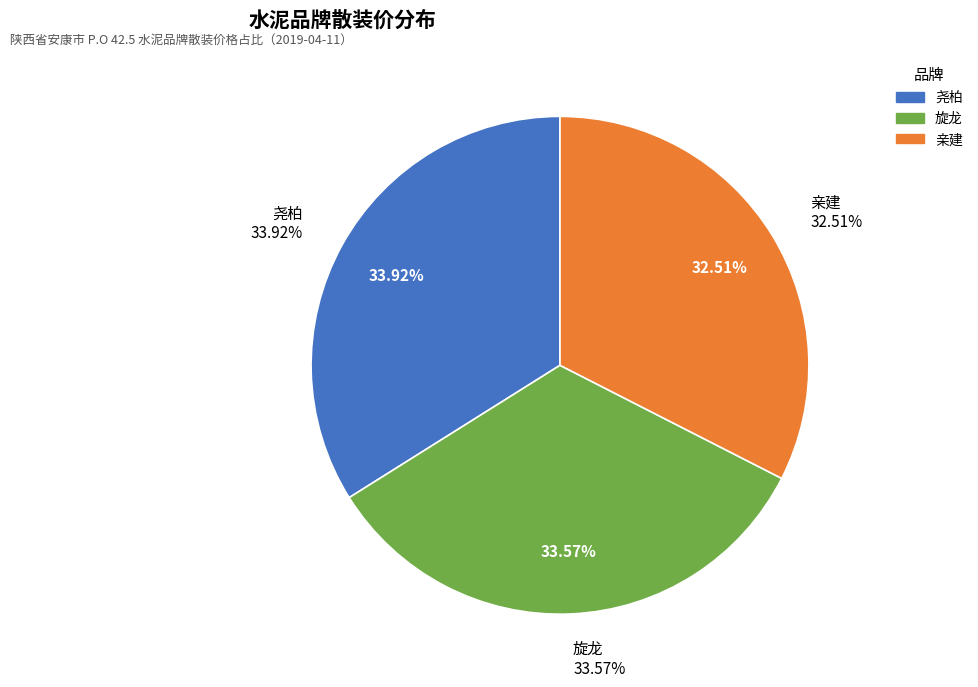

Combined, what portion of the pie is 旋龙 and 尧柏?

67.5%